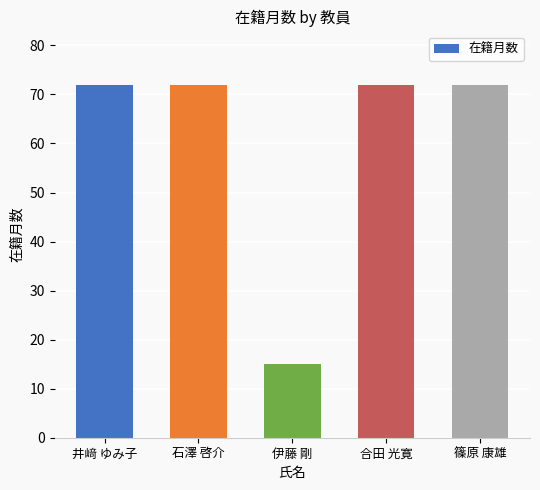

Reading left to right, extract all data points from this chart.

井﨑 ゆみ子=72	石澤 啓介=72	伊藤 剛=15	合田 光寛=72	篠原 康雄=72